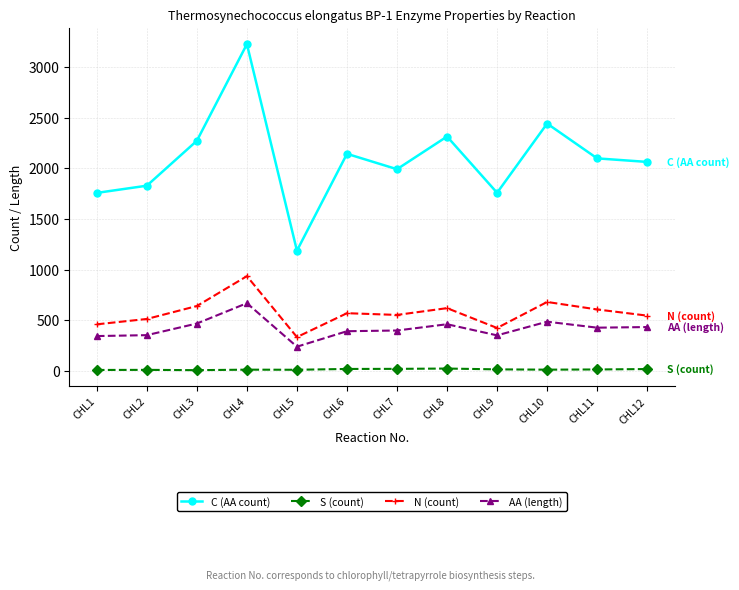

True or false: AA (length) and S (count) cross at least once.

False